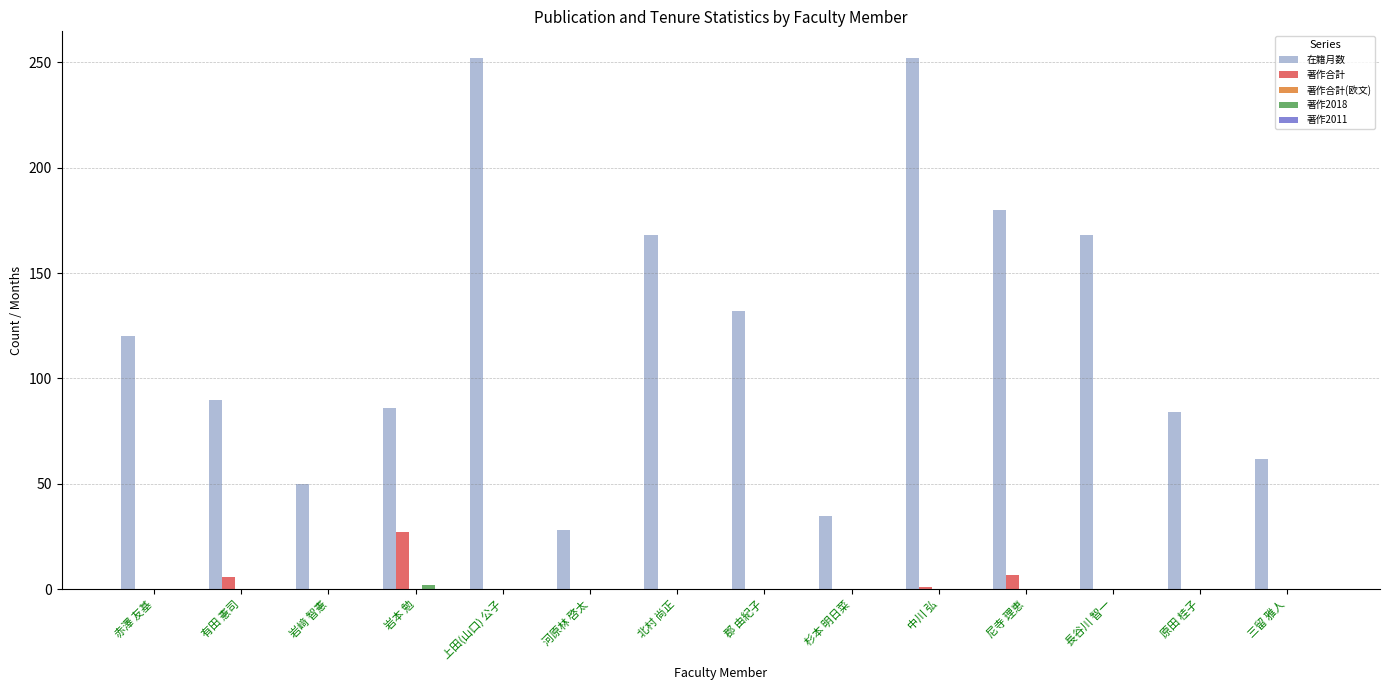

Which series has the largest total across all categories?

在籍月数